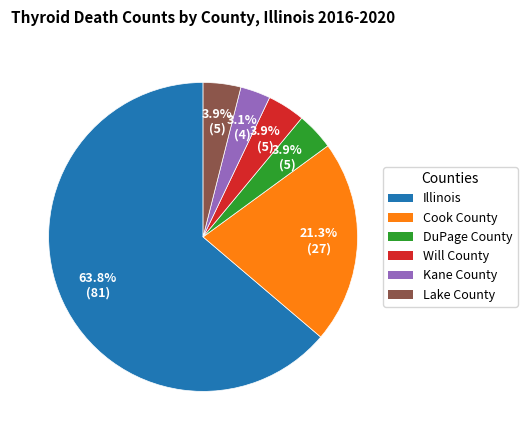

Combined, what portion of the pie is Kane County and Cook County?

24.4%